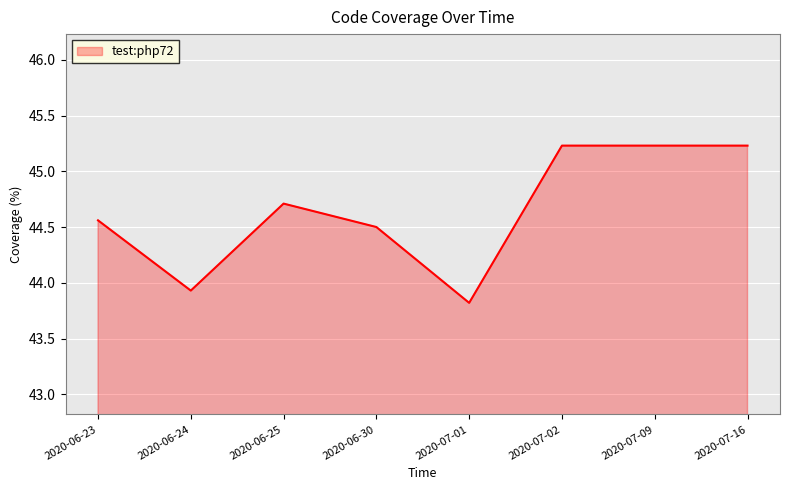

What is the change in value from 2020-06-24 to 2020-06-30?

+0.6